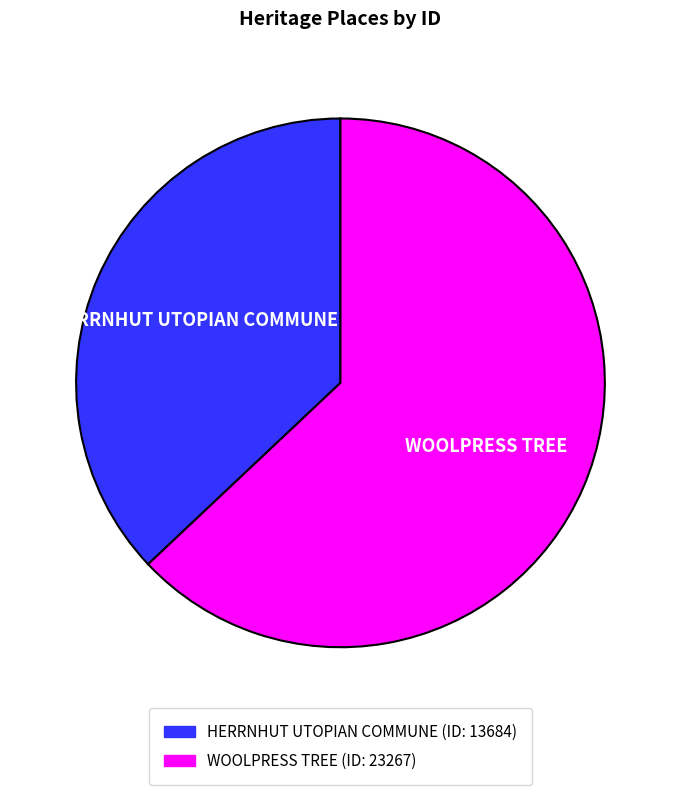

Is it true that HERRNHUT UTOPIAN COMMUNE is 28% of the pie?

False